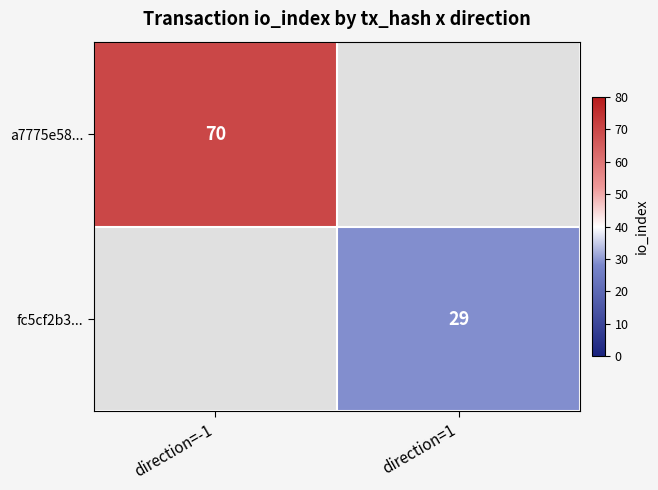

True or false: fc5cf2b3... has a value of 29 at direction=1.

True